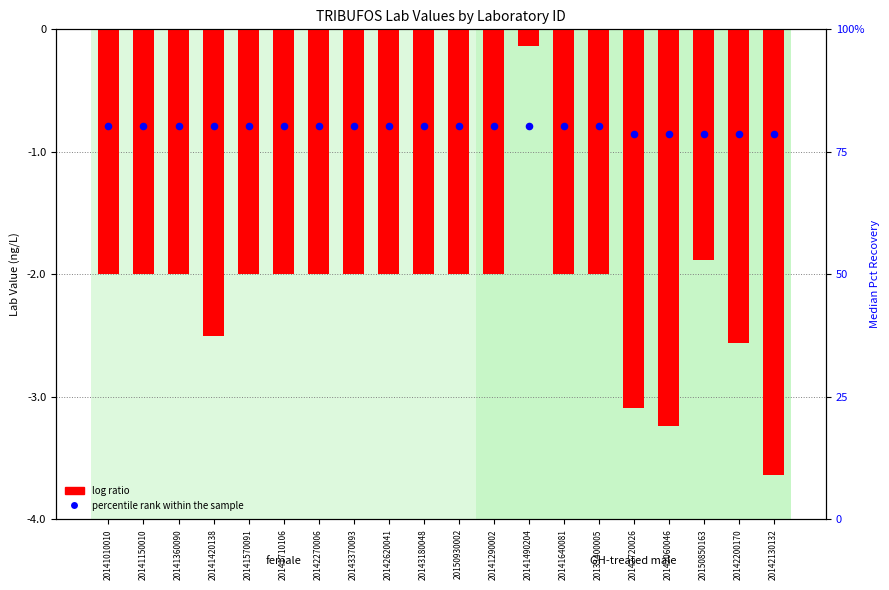

Is the value of Lab Value at 20141290002 greater than the value of Median Pct Recovery at 20142130132?

No